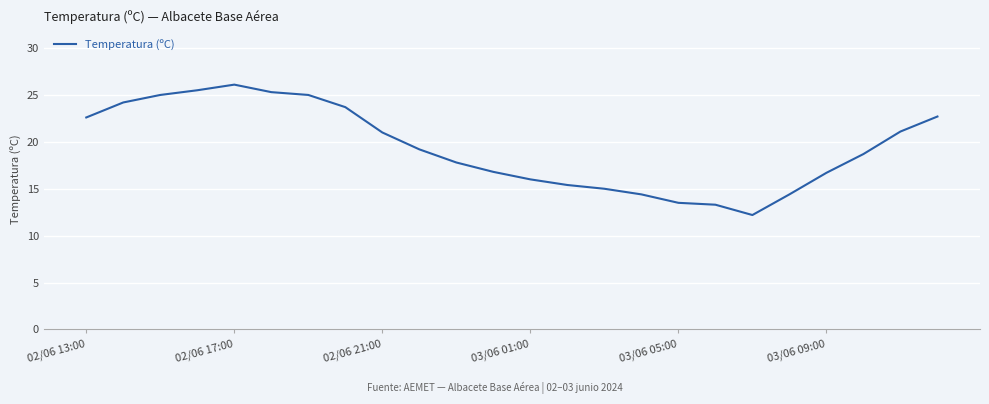

What is the smallest value displayed?

12.2